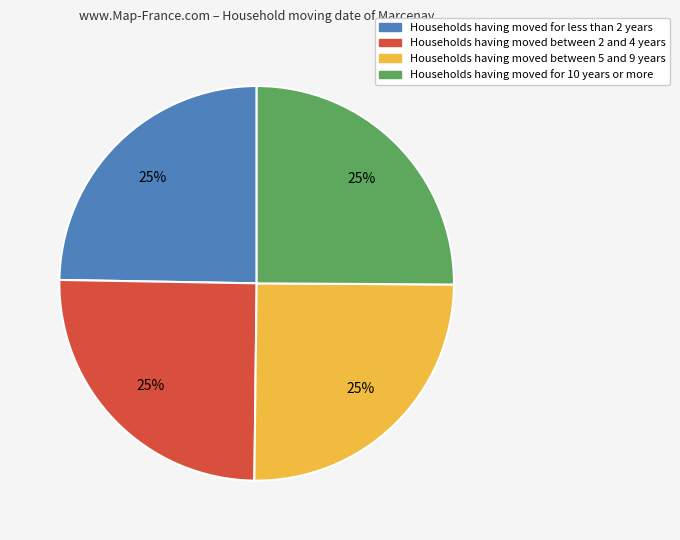

Is it true that Households having moved between 5 and 9 years is 25% of the pie?

True